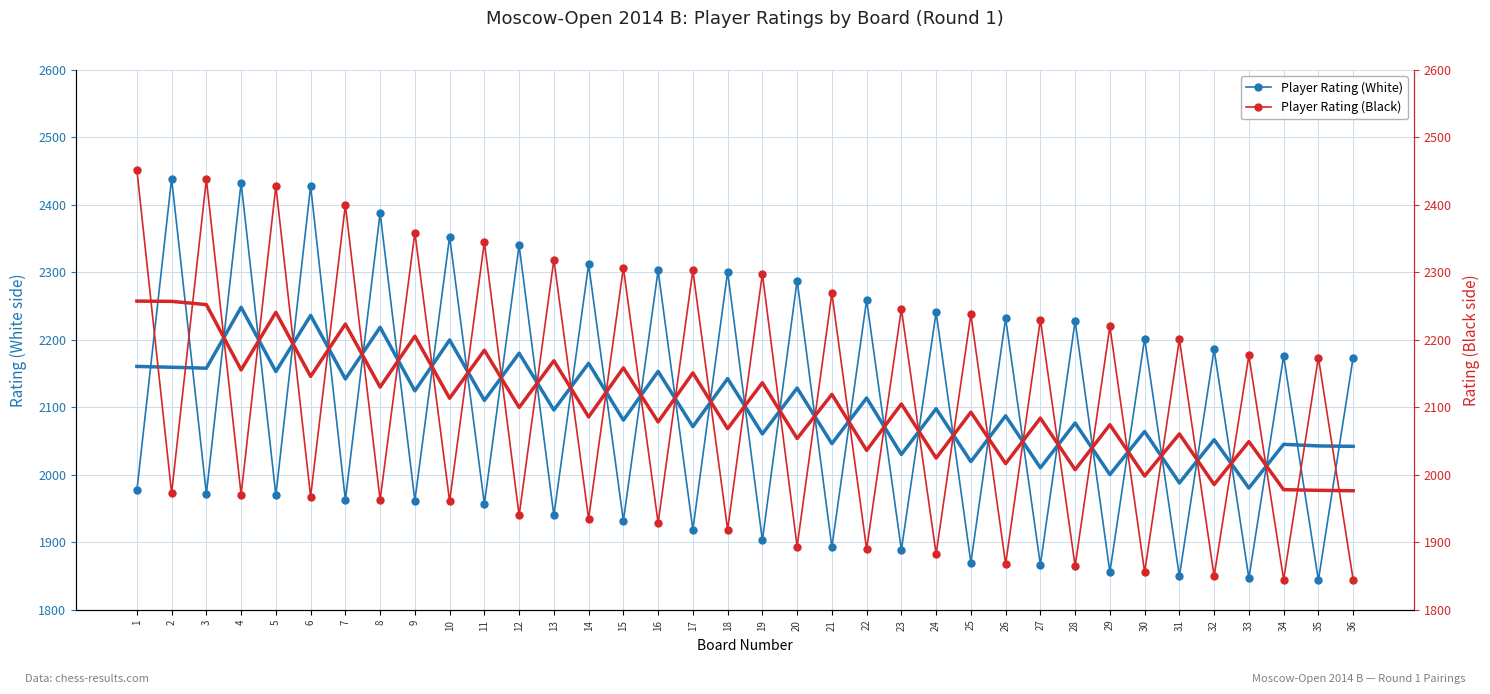

Which series has the largest total across all categories?

Player Rating (Black)